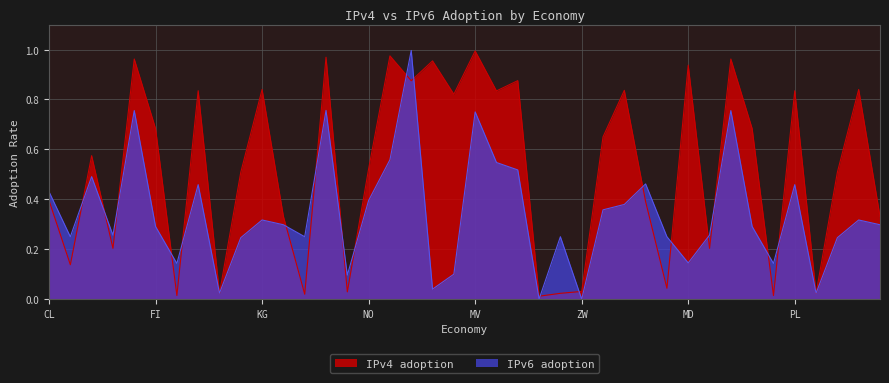

Which series has the largest total across all categories?

IPv4 adoption